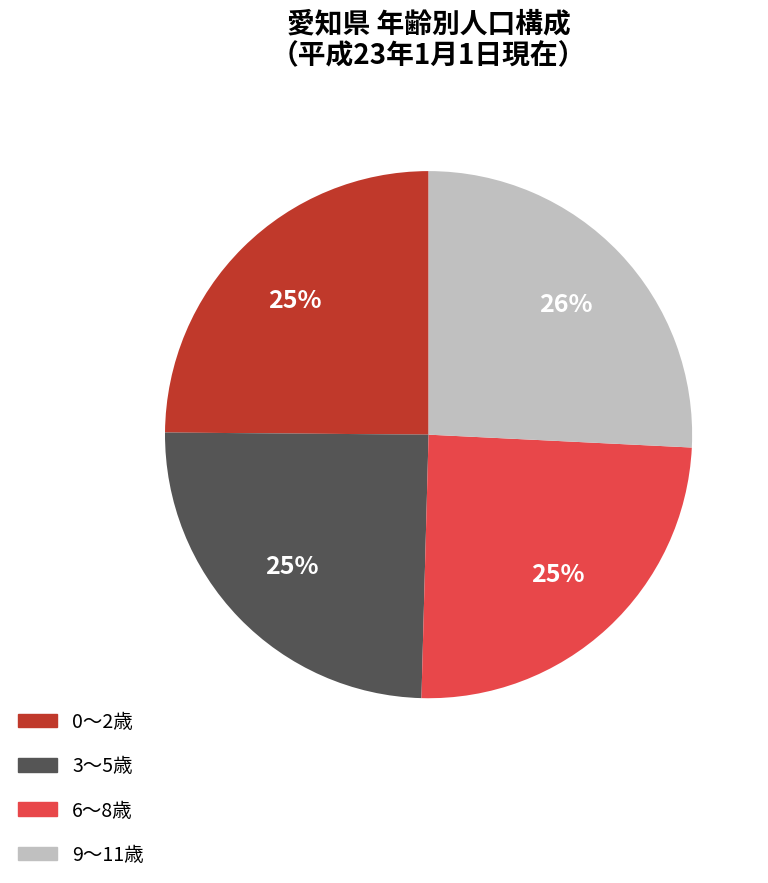

Is there any slice that represents more than half of the pie?

No